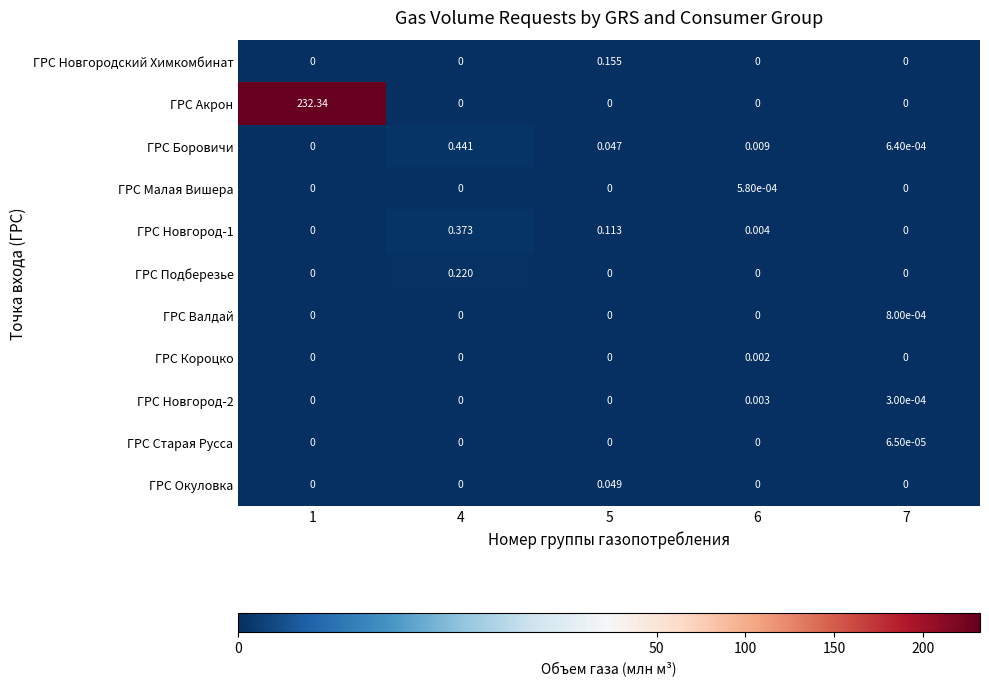

Between 4 and 6, which series saw the biggest shift?

ГРС Боровичи